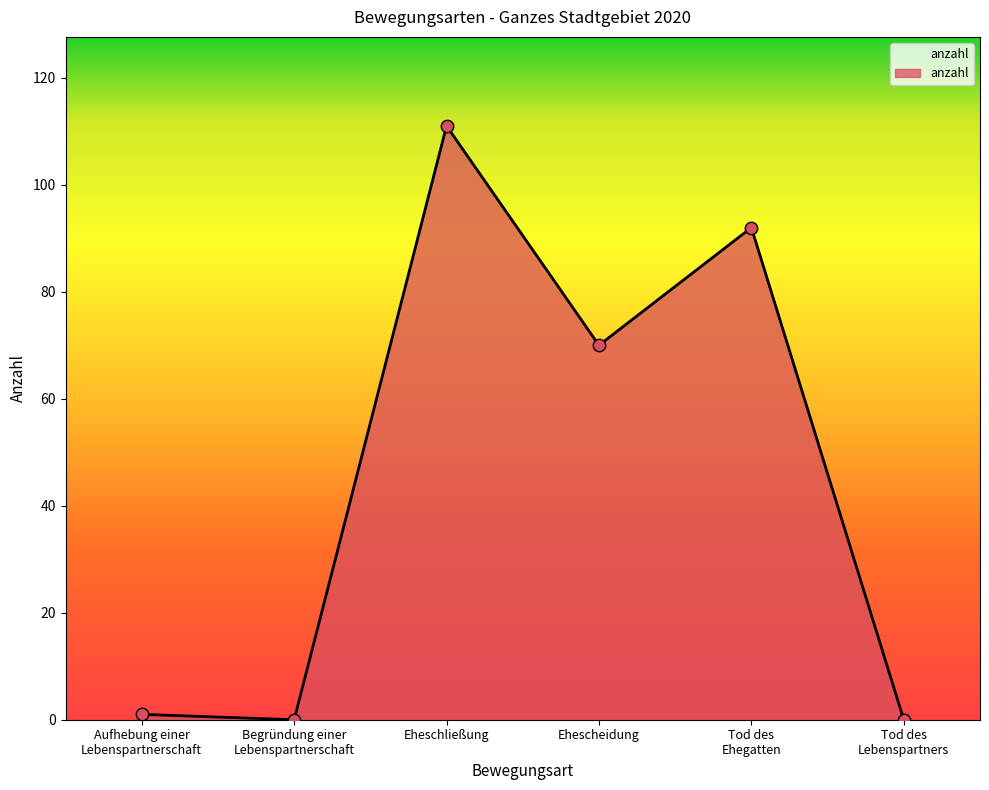

Which has a higher value, Tod des
Lebenspartners or Ehescheidung?

Ehescheidung